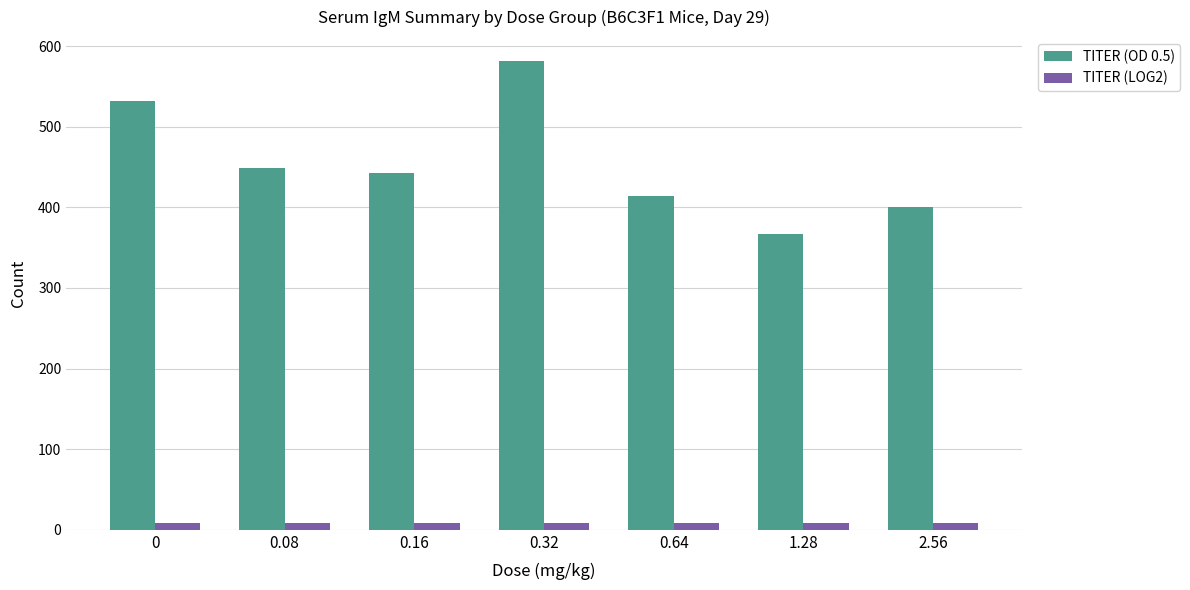

At which category is the sum across all series the highest?

0.32